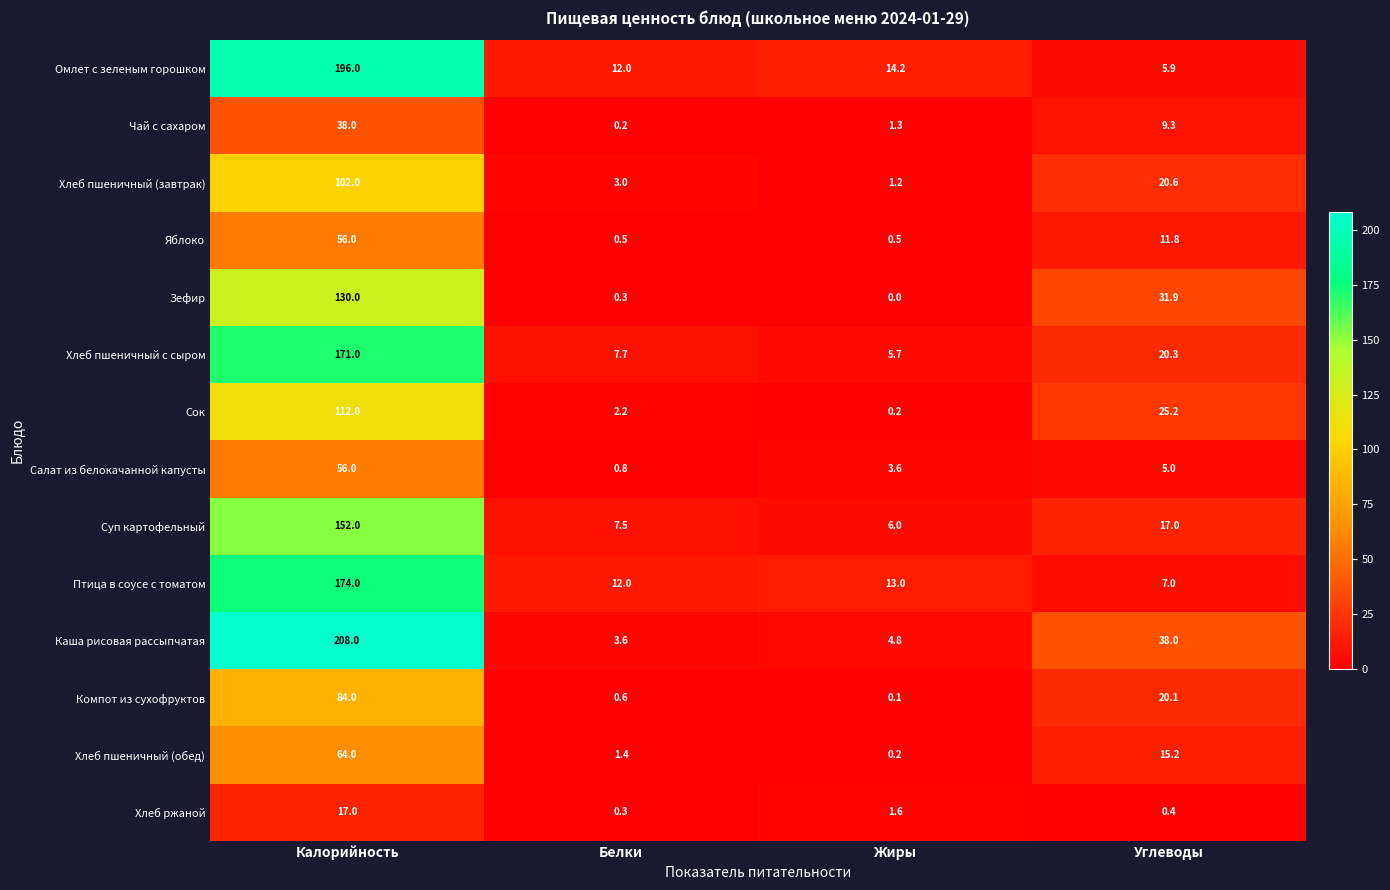

Rank the series at Углеводы from lowest to highest value.

Хлеб ржаной, Салат из белокачанной капусты, Омлет с зеленым горошком, Птица в соусе с томатом, Чай с сахаром, Яблоко, Хлеб пшеничный (обед), Суп картофельный, Компот из сухофруктов, Хлеб пшеничный с сыром, Хлеб пшеничный (завтрак), Сок, Зефир, Каша рисовая рассыпчатая